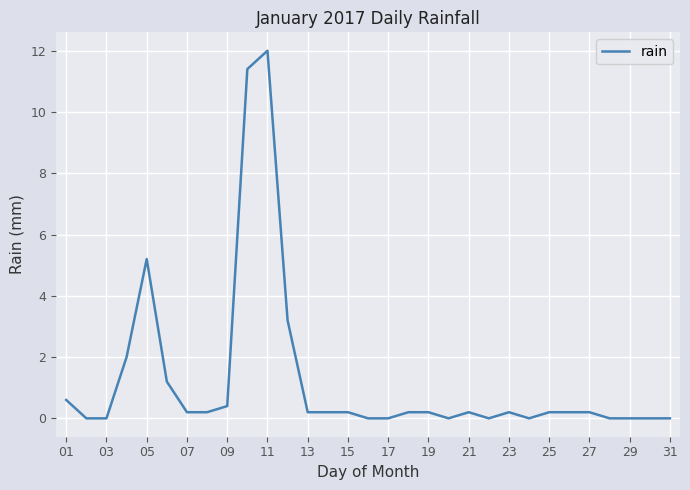

What is the greatest value displayed?

12.0